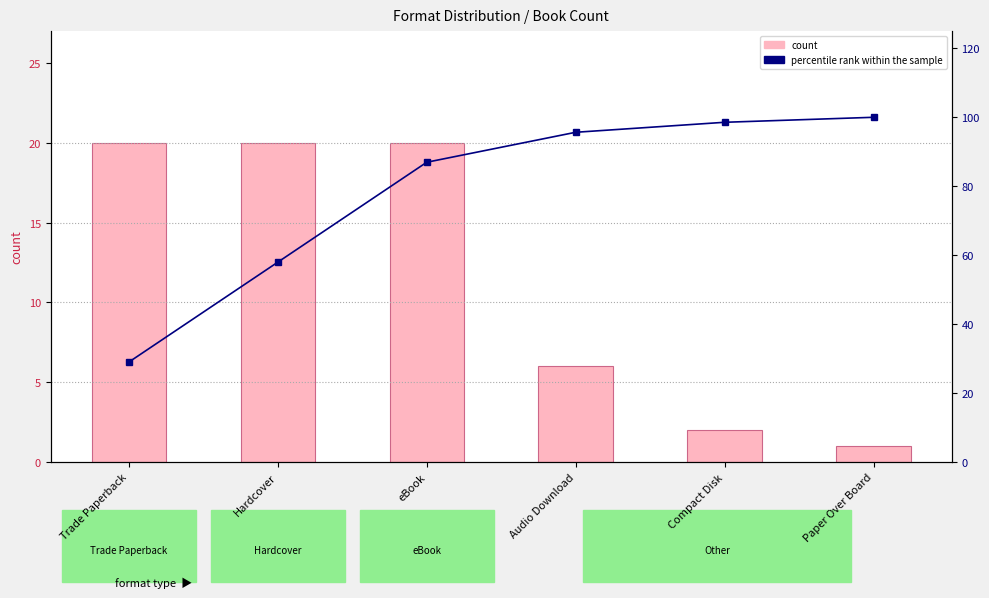

Rank the series by their average value, from highest to lowest.

percentile rank within the sample, count